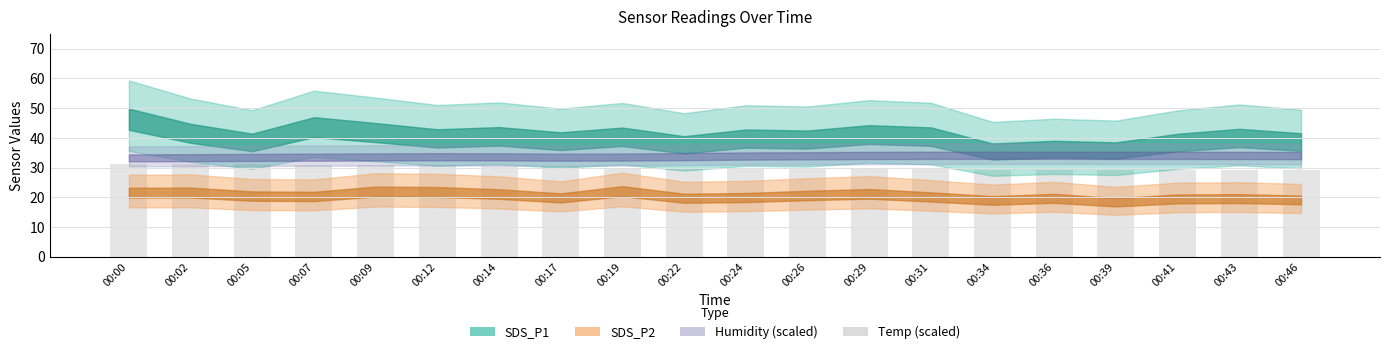

What is the value of the 9th bar from the left?

30.0